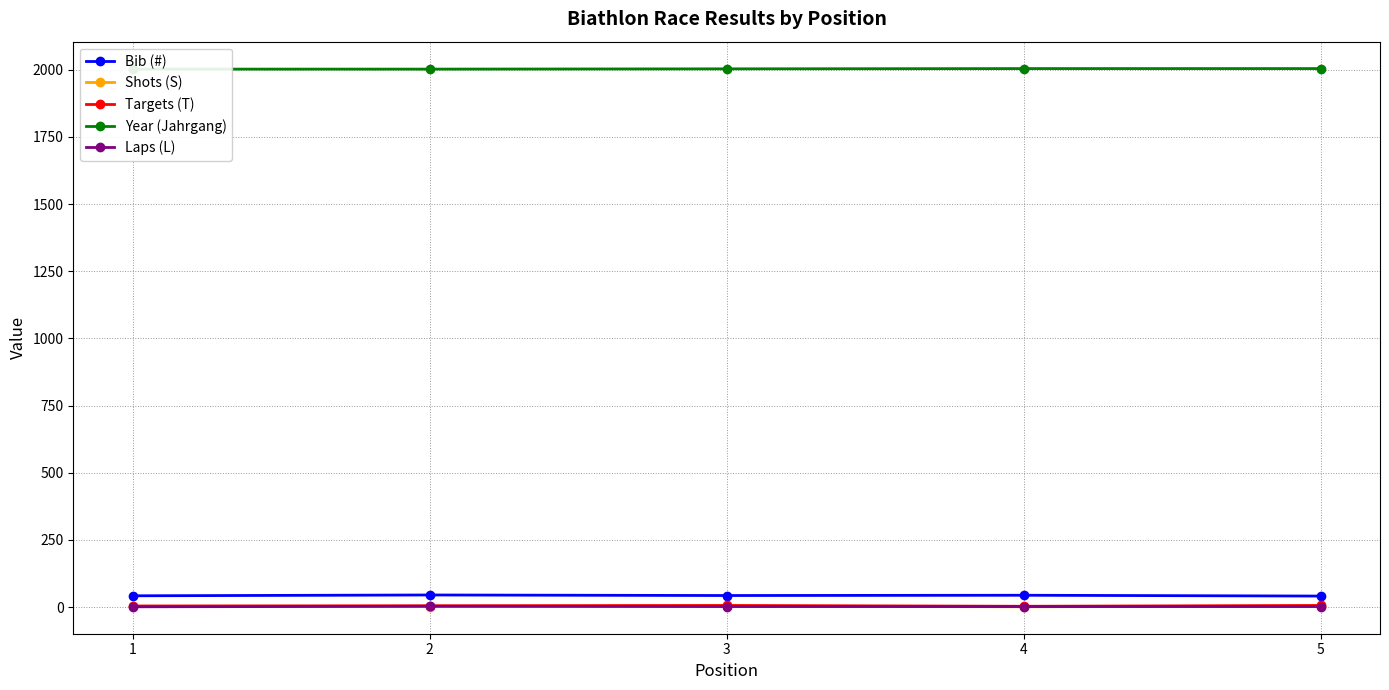

Rank the series at 4 from lowest to highest value.

Shots (S), Laps (L), Targets (T), Bib (#), Year (Jahrgang)